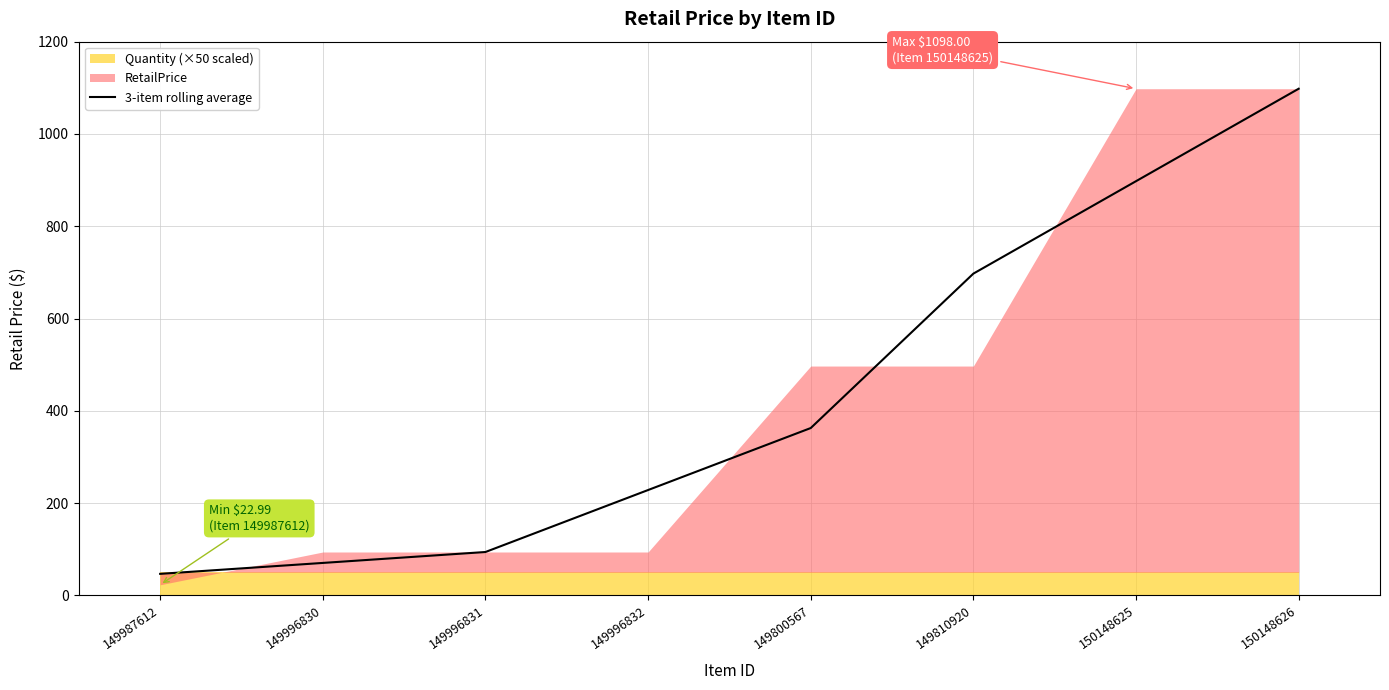

What is the highest value of the 3-item rolling average series?

1098.0